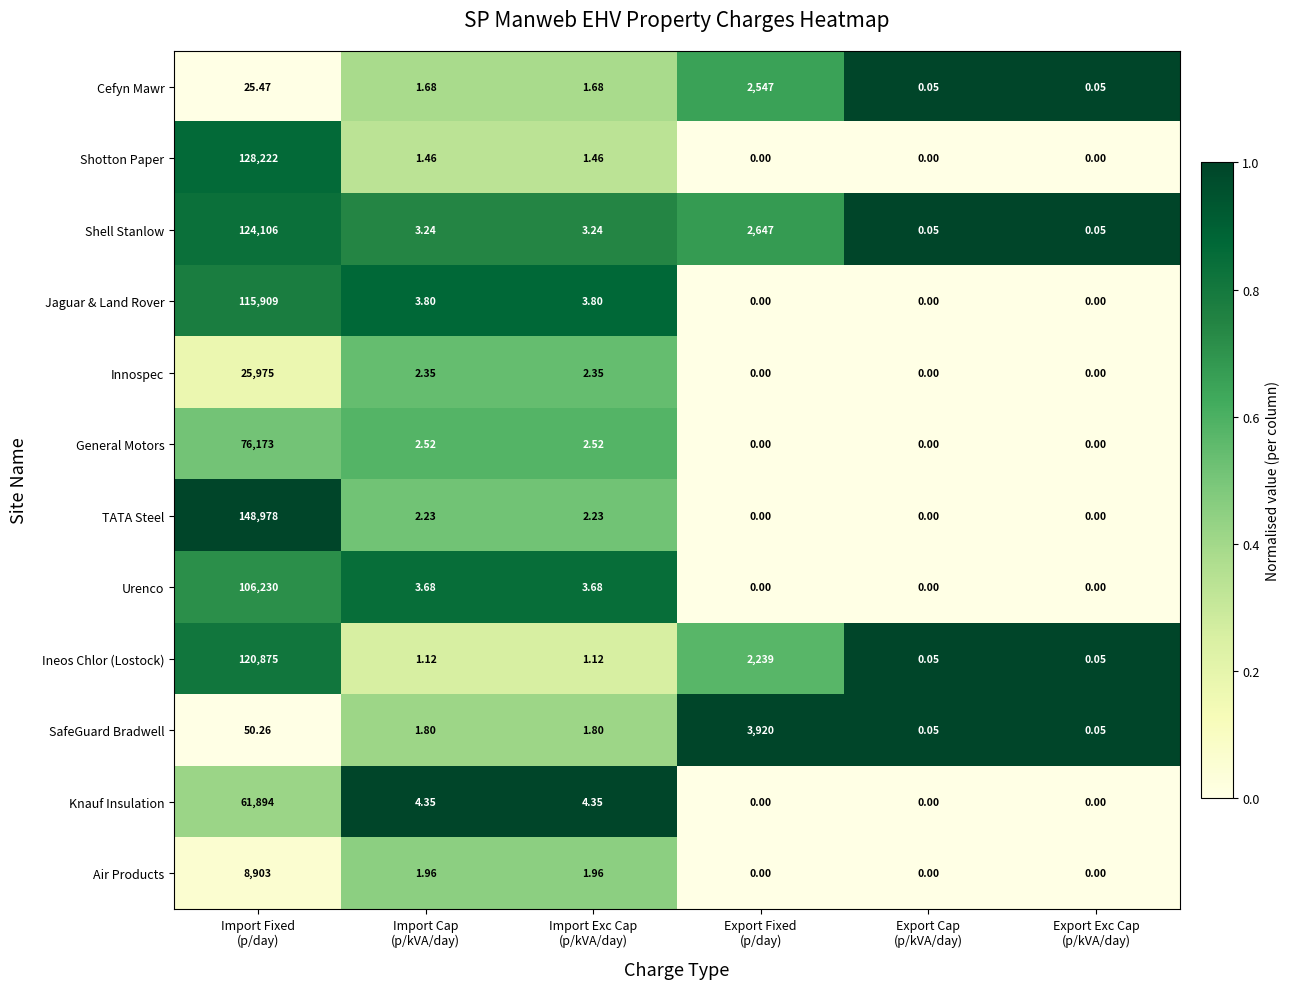

Which series has the largest range (max minus min)?

TATA Steel